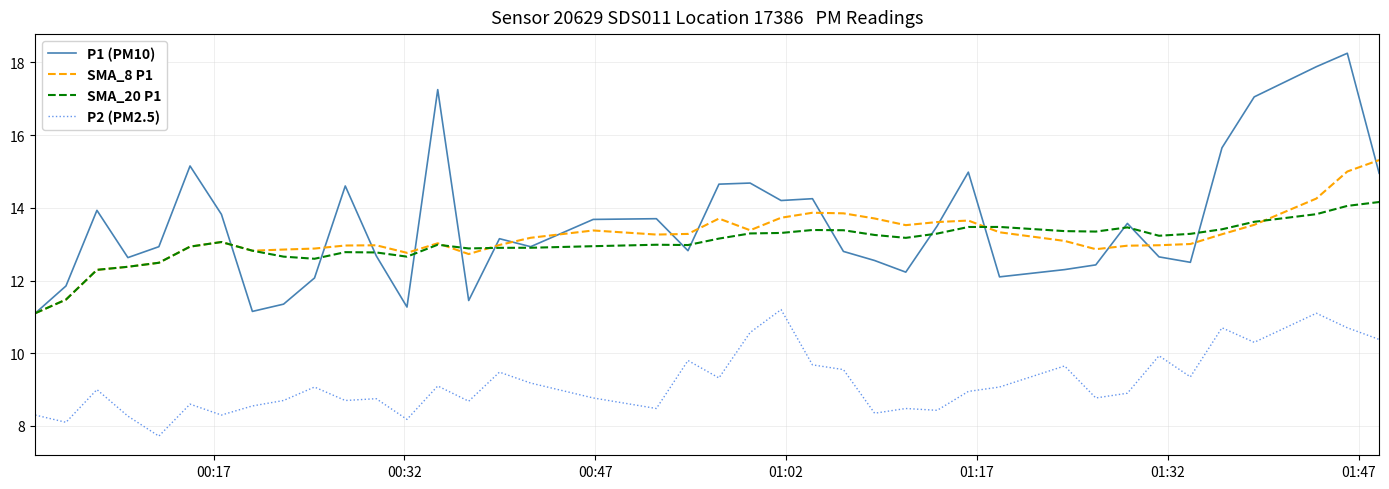

Which series has the largest range (max minus min)?

P1 (PM10)